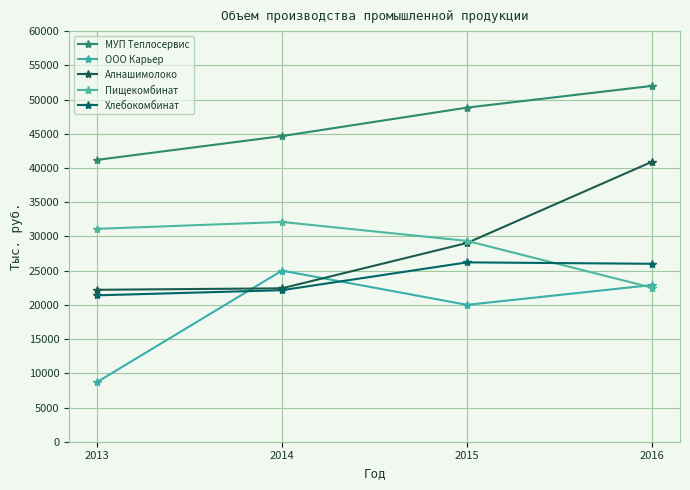

Which series has the widest spread of values?

Алнашимолоко